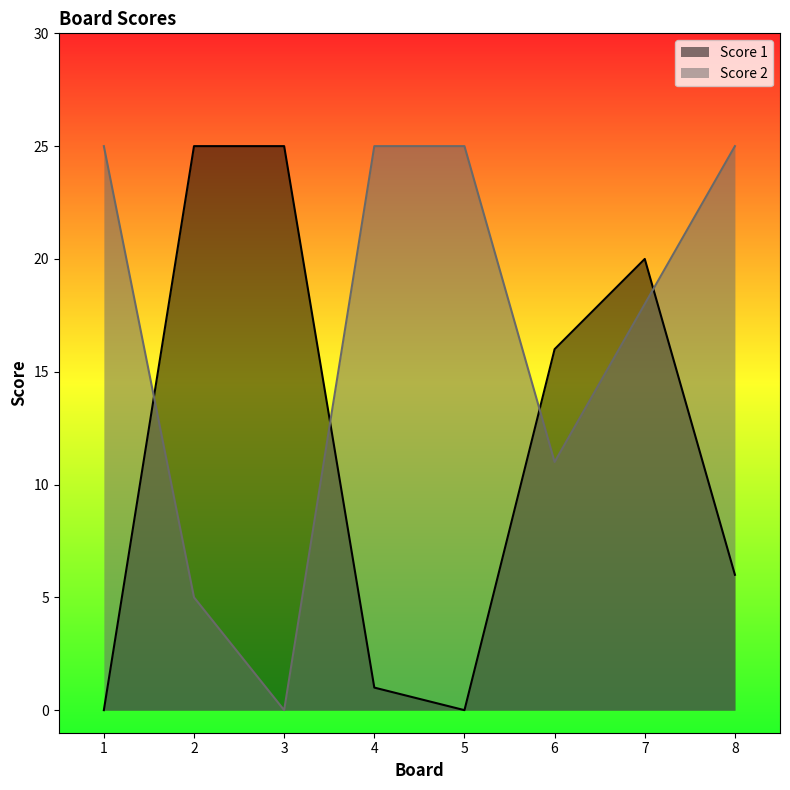

What is the total value across all series at 7?

38